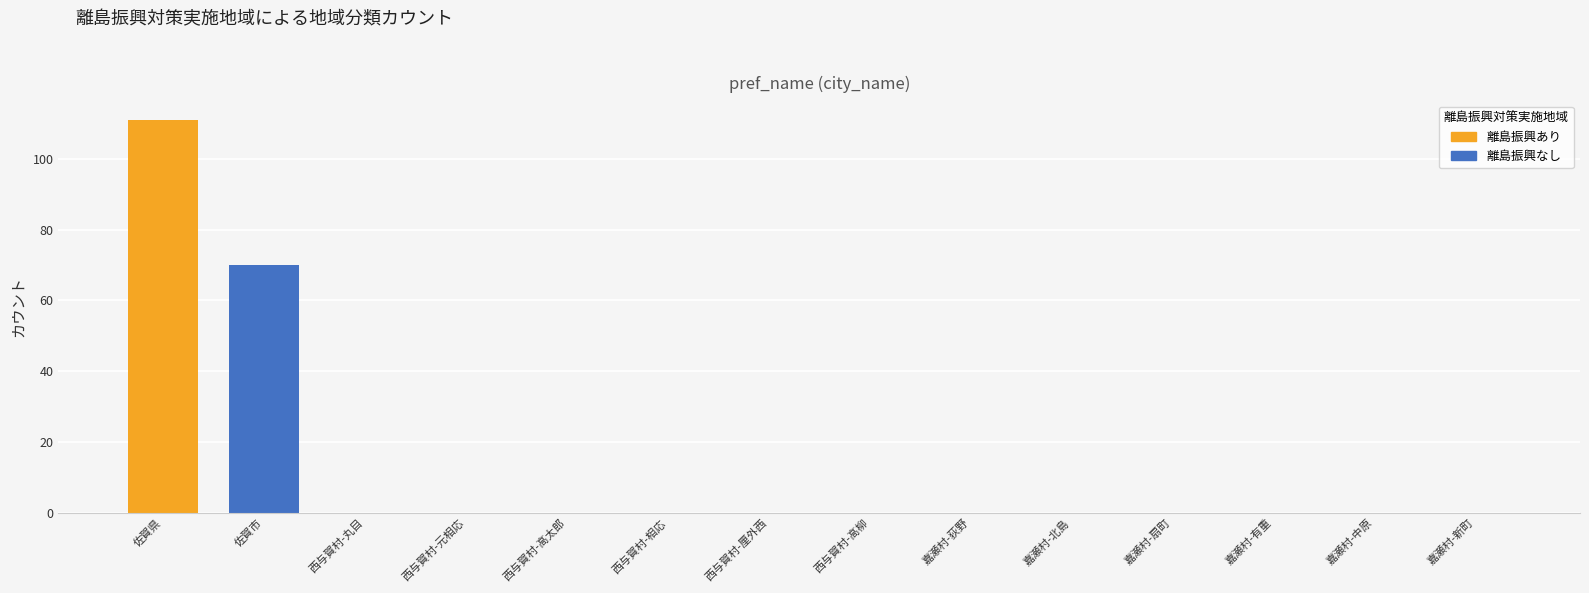

What is the change in value from 佐賀県 to 西与賀村-高太郎?

-111